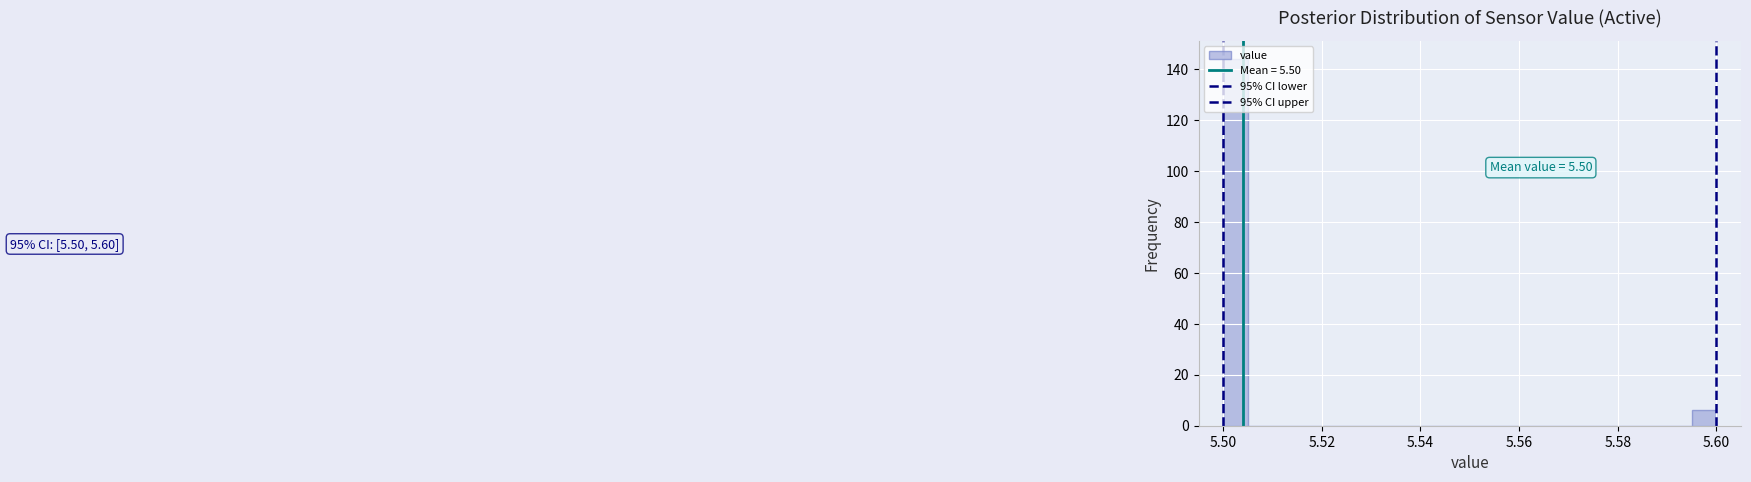

Read against the x-axis, roughly where is the centre of the tallest bar?

5.502